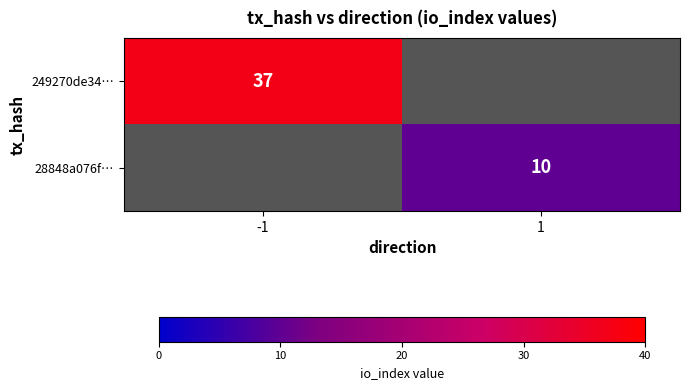

Rank the series at 1 from lowest to highest value.

249270de34…, 28848a076f…